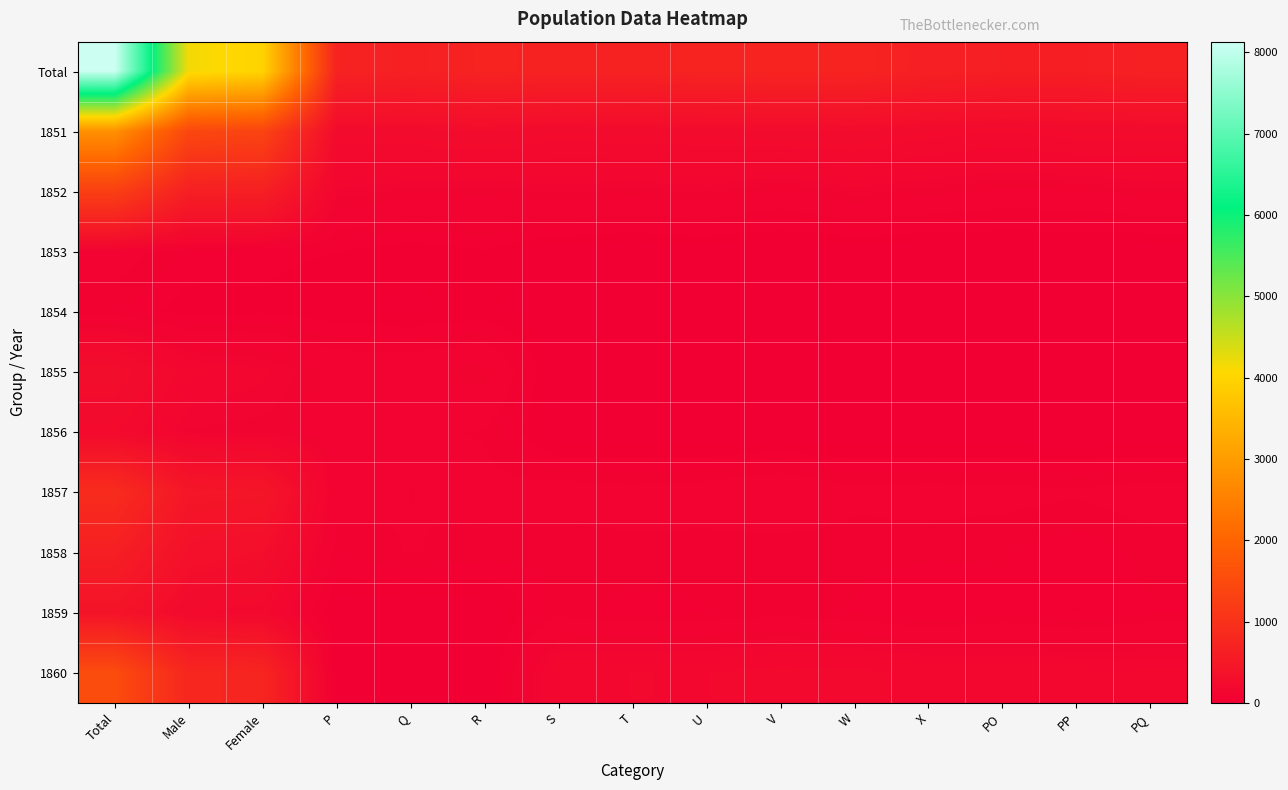

Which series changed the most between P and X?

1860